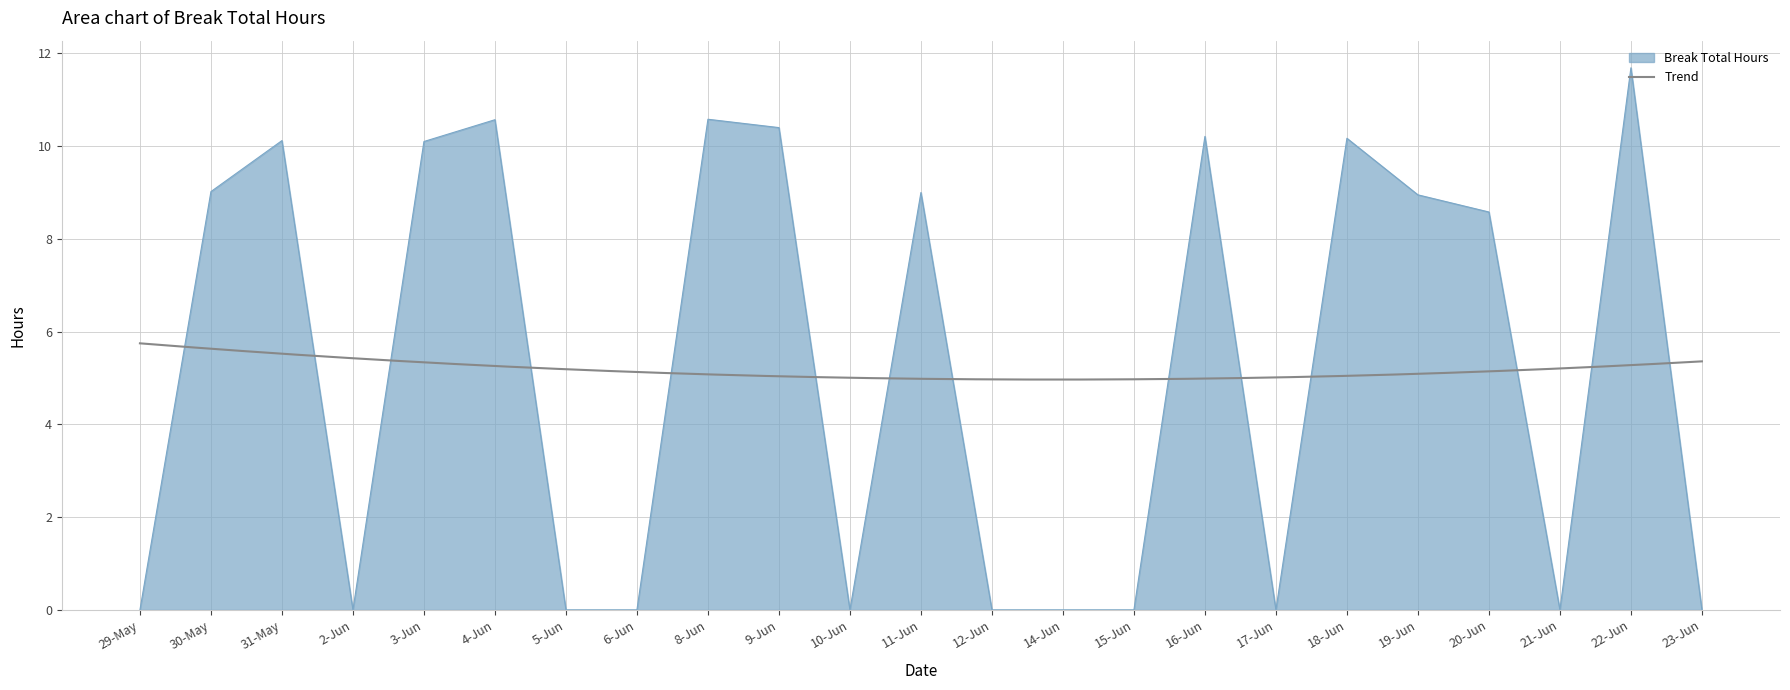

Rank the categories by value from lowest to highest.

29-May, 2-Jun, 5-Jun, 6-Jun, 10-Jun, 12-Jun, 14-Jun, 15-Jun, 17-Jun, 21-Jun, 23-Jun, 20-Jun, 19-Jun, 11-Jun, 30-May, 3-Jun, 31-May, 18-Jun, 16-Jun, 9-Jun, 4-Jun, 8-Jun, 22-Jun